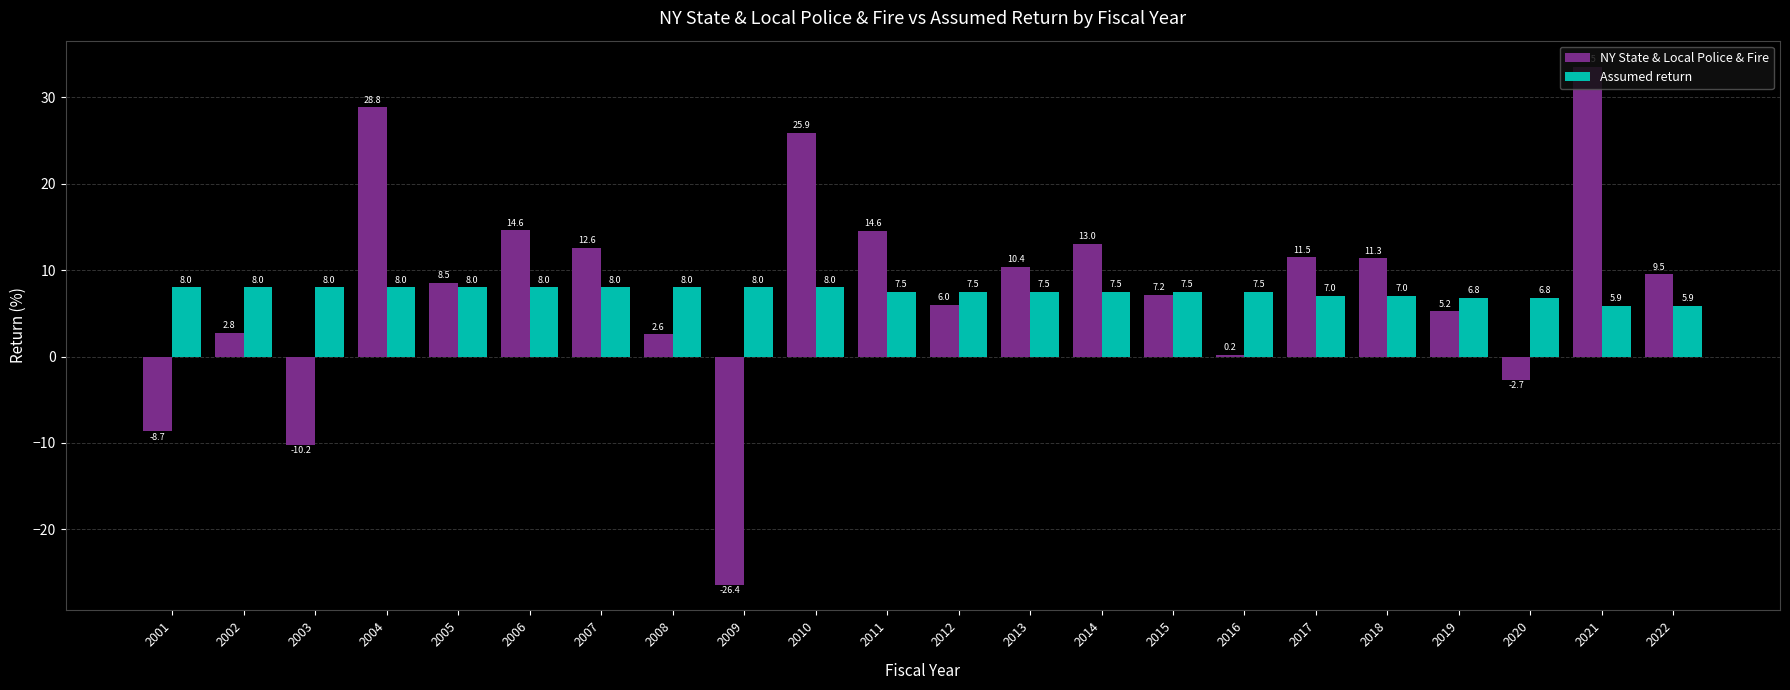

What is the sum of the NY State & Local Police & Fire values at 2006 and 2001?

5.9